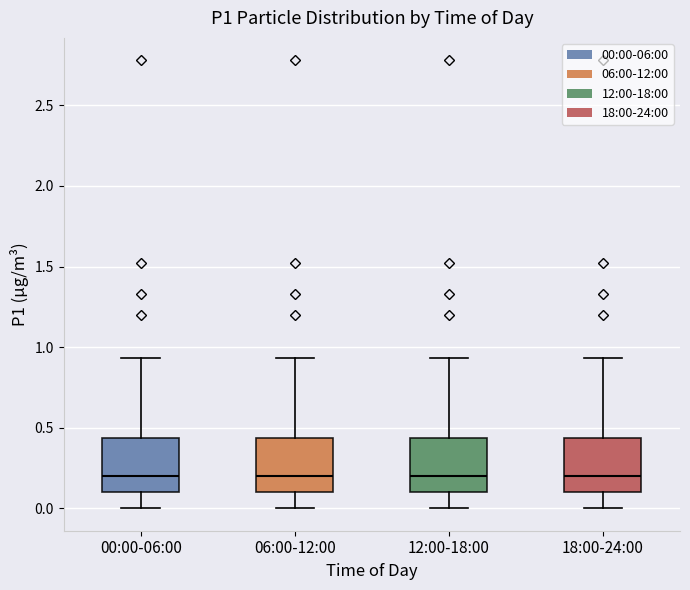

Where does the upper whisker of the box for 18:00-24:00 end on the y-axis? The values are not printed on the chart, so give them approximately, as read against the axis.

0.95